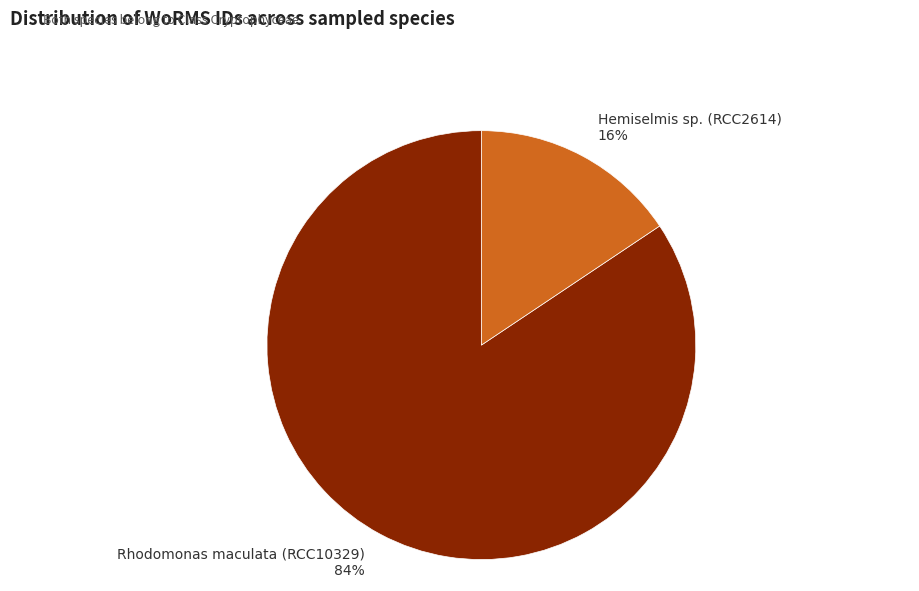

To the nearest percent, what is the combined percentage of Rhodomonas maculata (RCC10329) and Hemiselmis sp. (RCC2614)?

100%